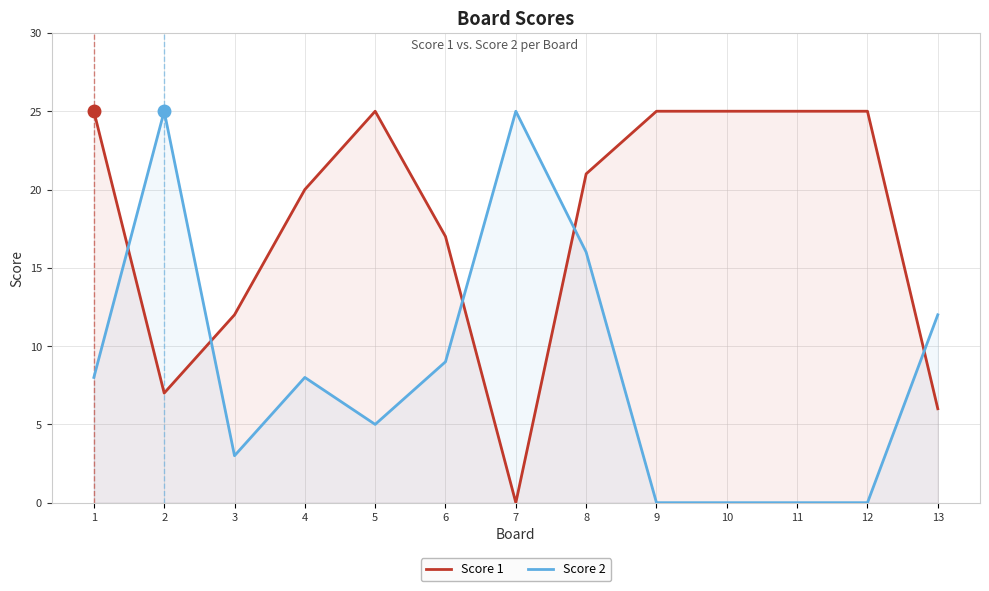

How many times do Score 2 and Score 1 cross each other?

5